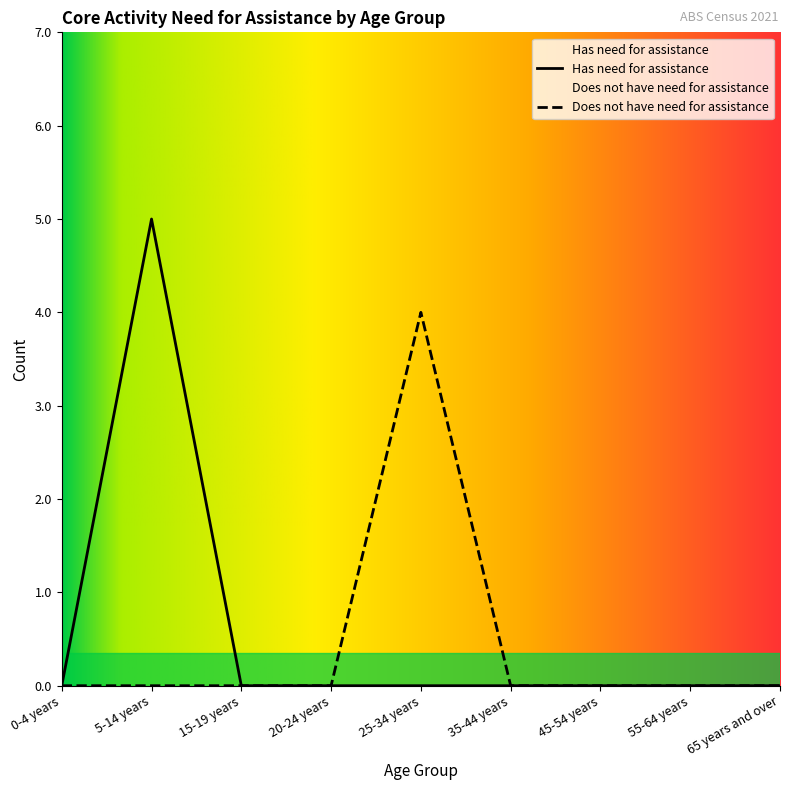

True or false: Has need for assistance and Does not have need for assistance cross at least once.

False